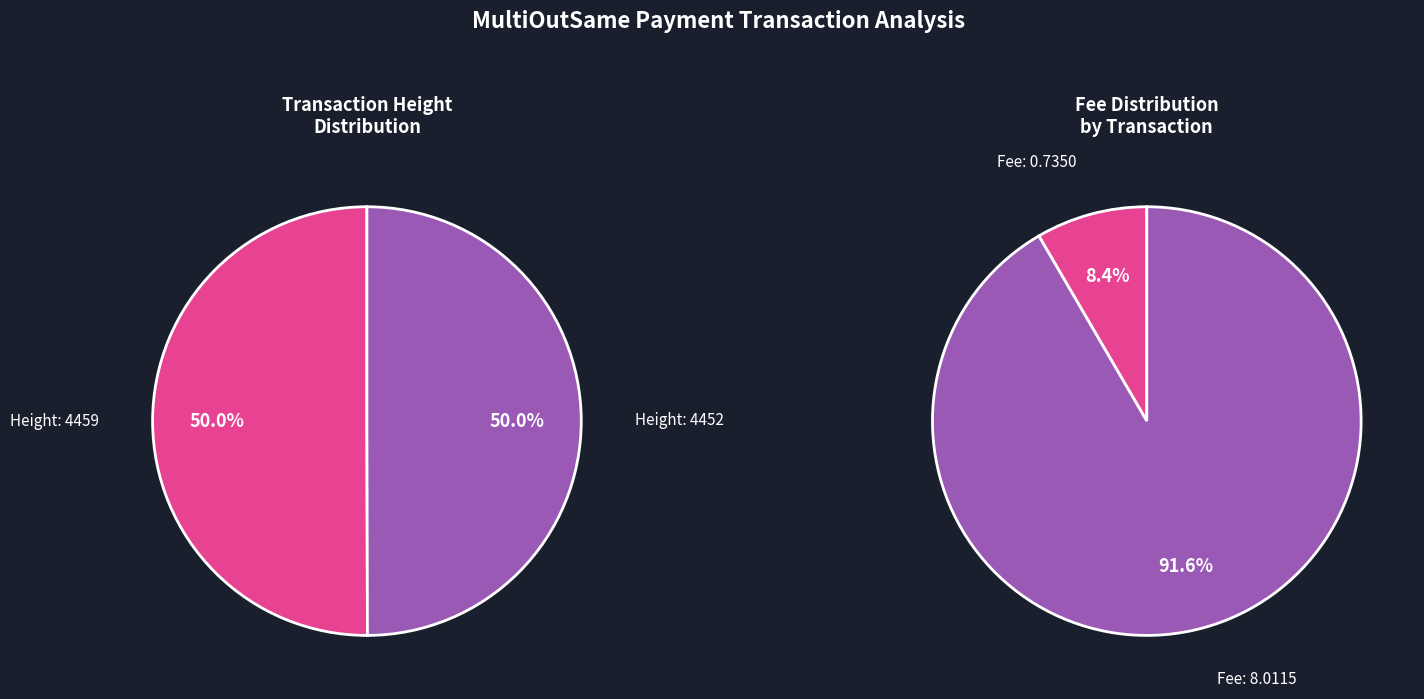

Count the number of slices in the pie.

2